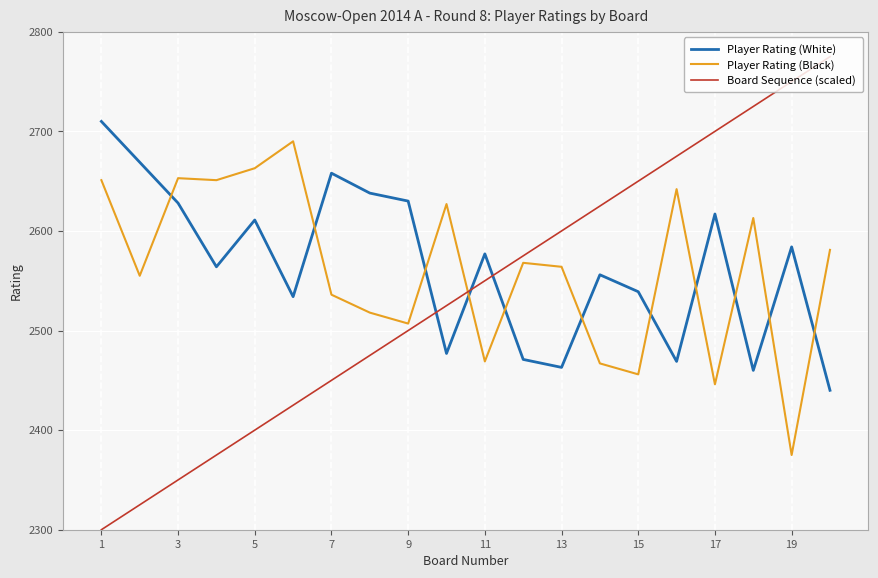

Reading right to left, transcribe all the data shown in this chart.

Player Rating (White): 2440	2584	2460	2617	2469	2539	2556	2463	2471	2577	2477	2630	2638	2658	2534	2611	2564	2628	2669	2710
Player Rating (Black): 2581	2375	2613	2446	2642	2456	2467	2564	2568	2469	2627	2507	2518	2536	2690	2663	2651	2653	2555	2651
Board Sequence (scaled): 2775	2750	2725	2700	2675	2650	2625	2600	2575	2550	2525	2500	2475	2450	2425	2400	2375	2350	2325	2300